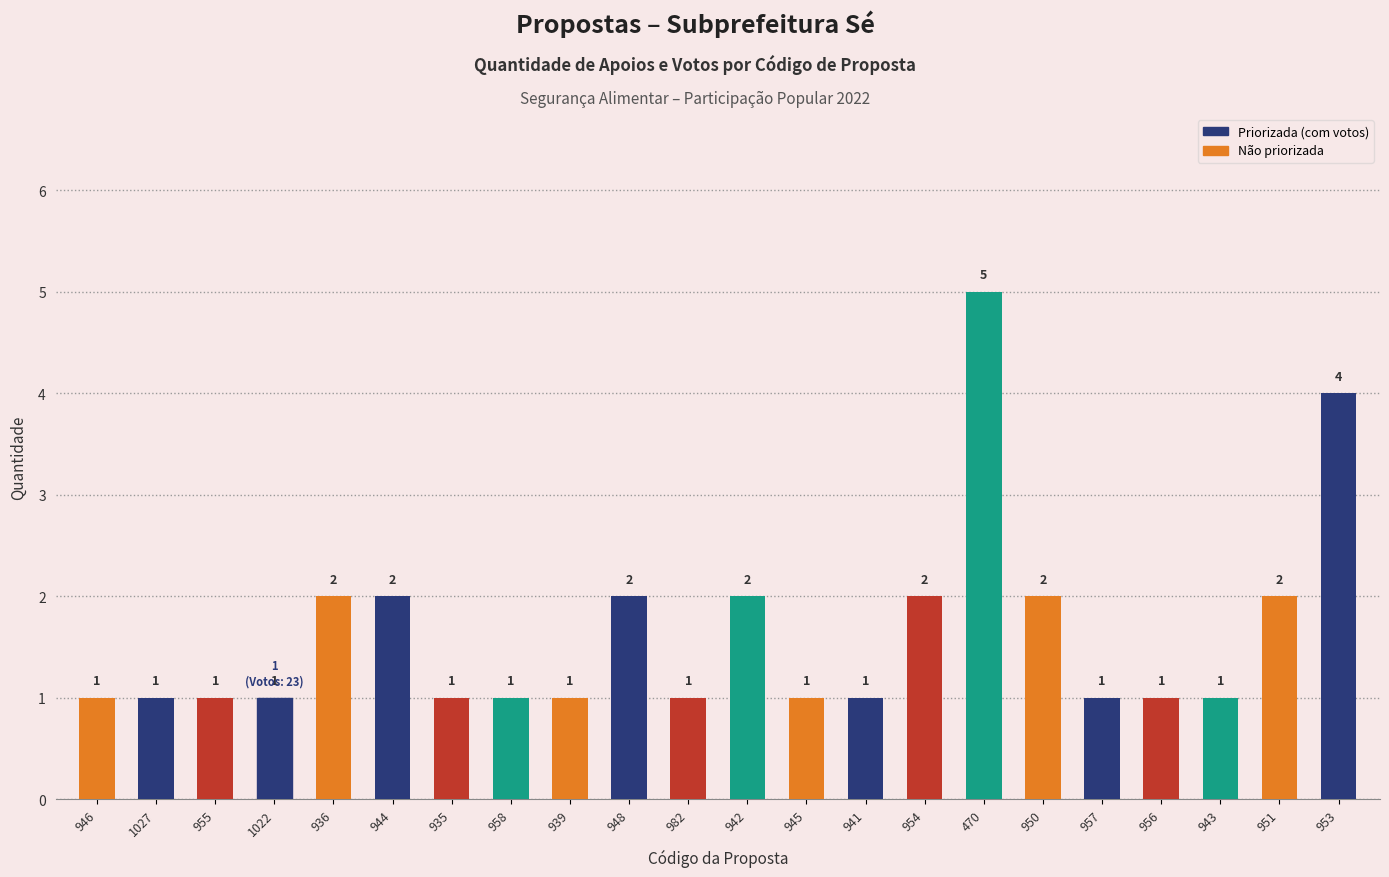

Is it true that the value at 946 is 1?

True